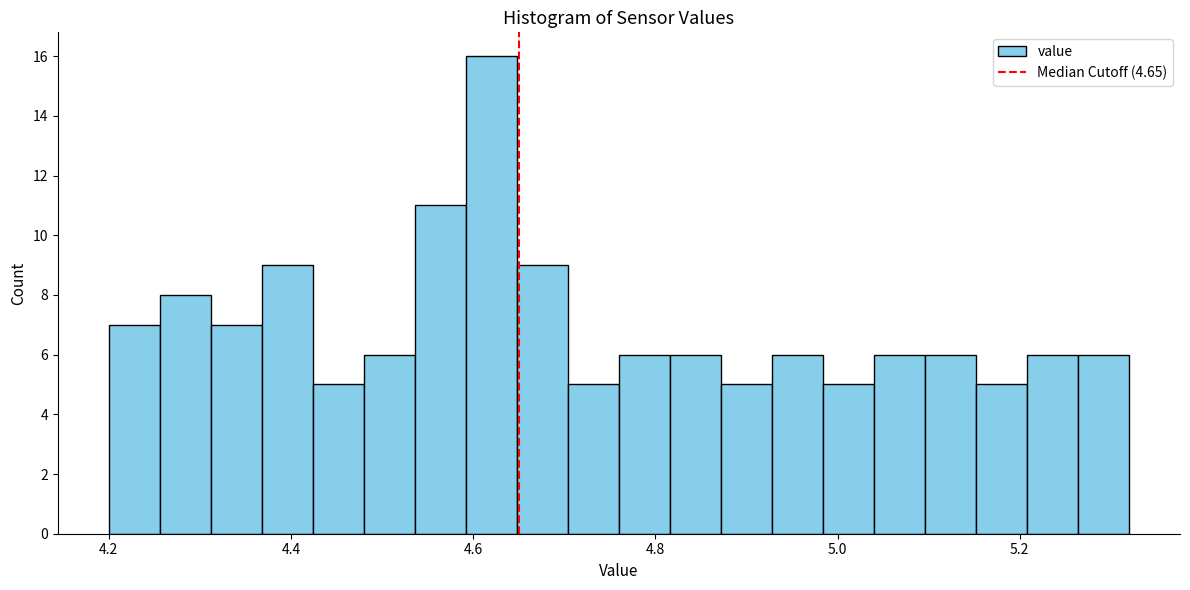

Around what value on the x-axis is the tallest bar? Give the approximate position of its centre, as read against the axis.

4.62